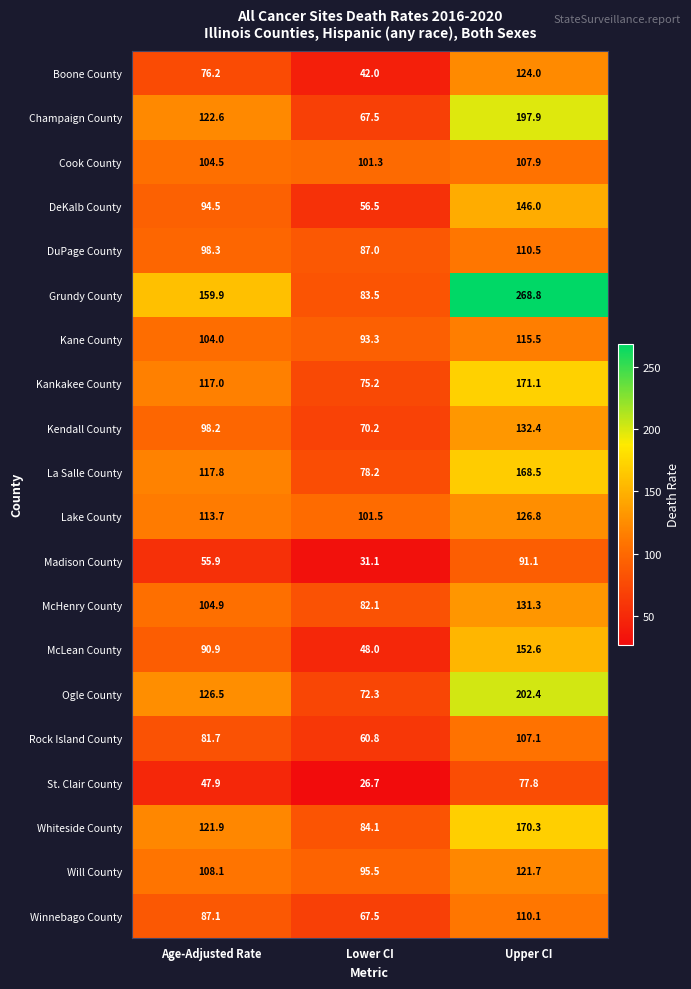

Where is Lake County nearest to the value 114?

Age-Adjusted Rate